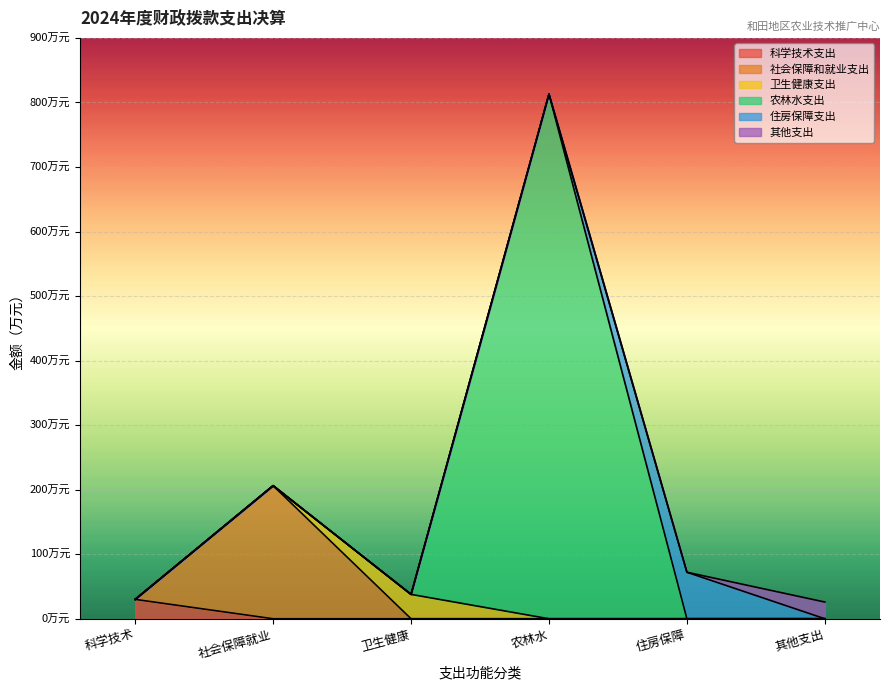

At which category is the sum across all series the highest?

农林水